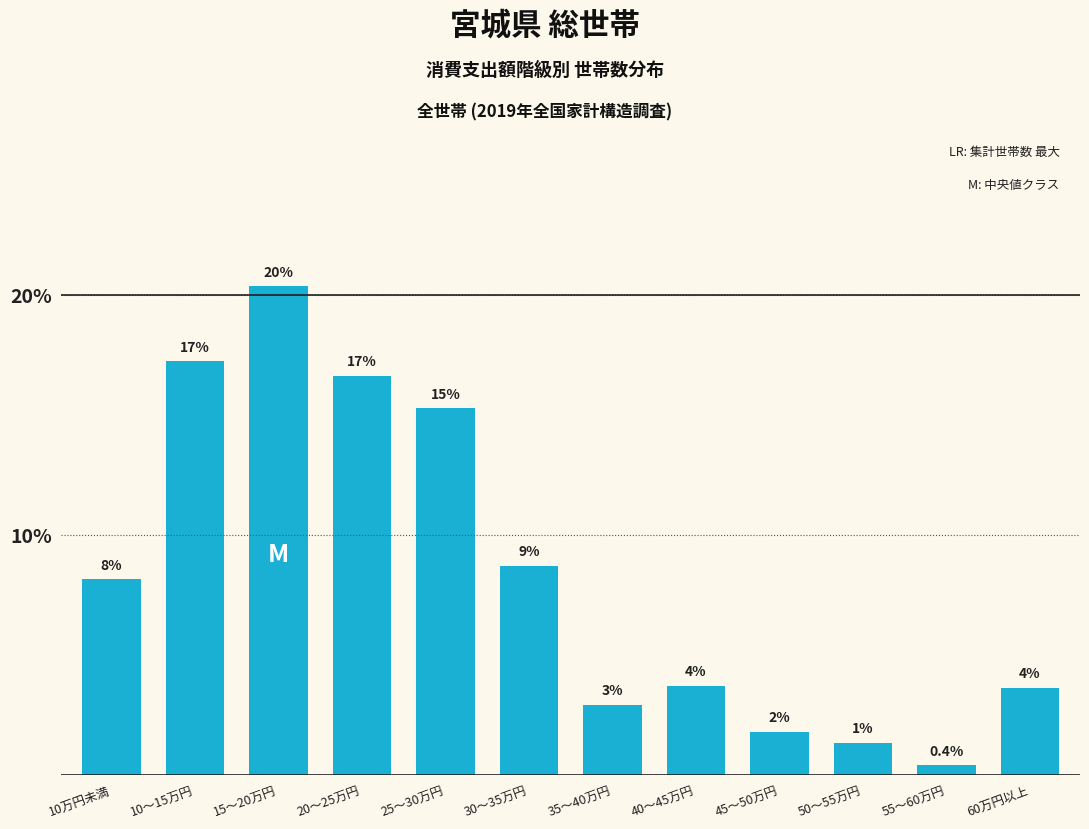

Does the chart contain any negative values?

No